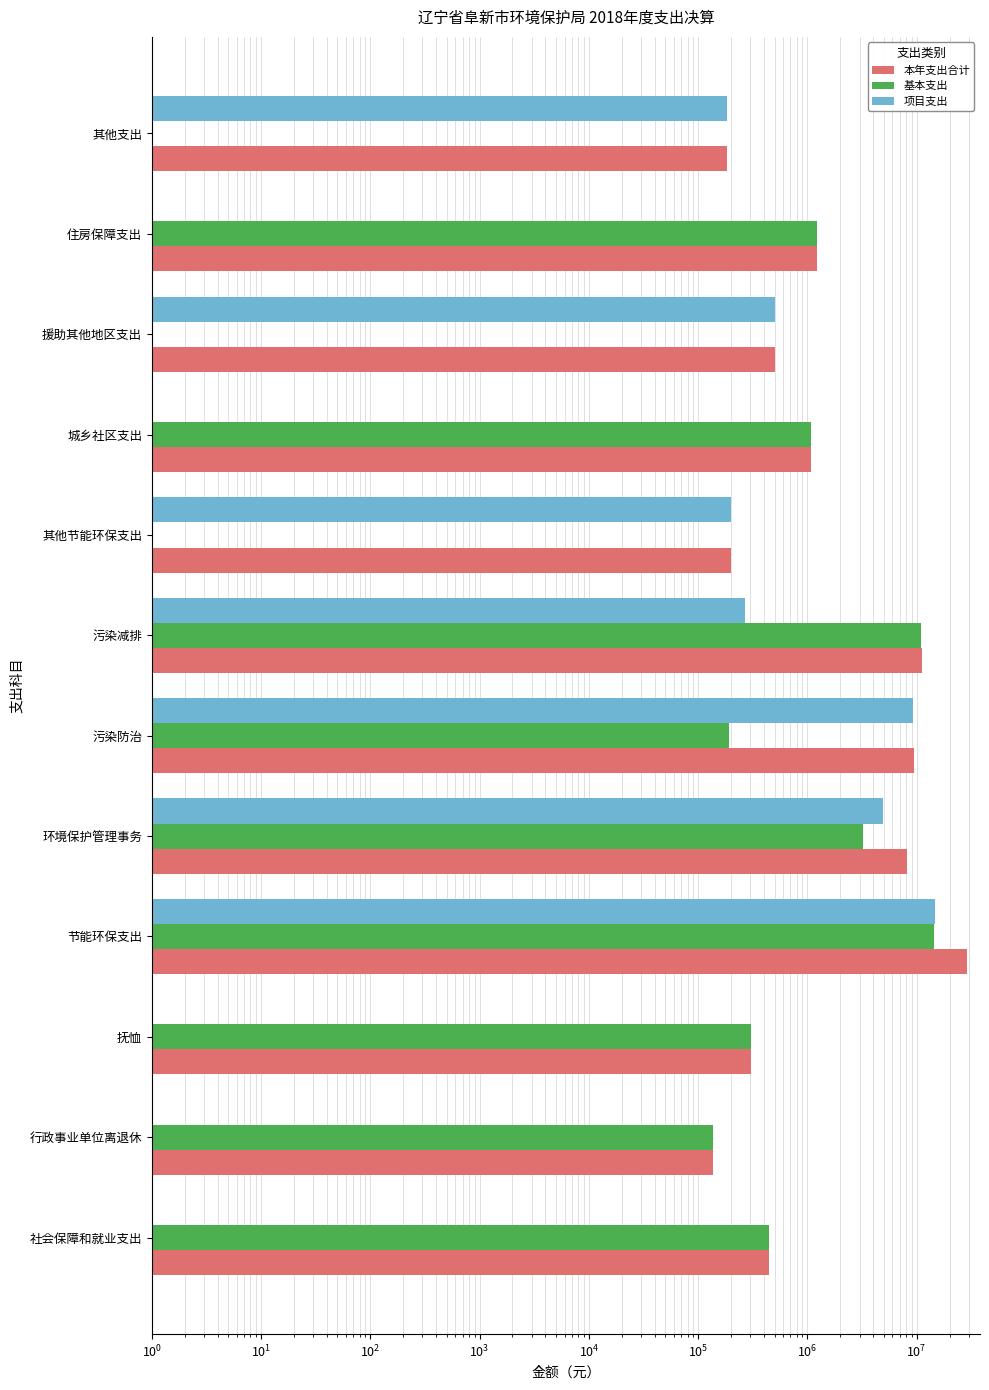

What is the difference between the second highest and second lowest values in the 本年支出合计 series?

11028570.9